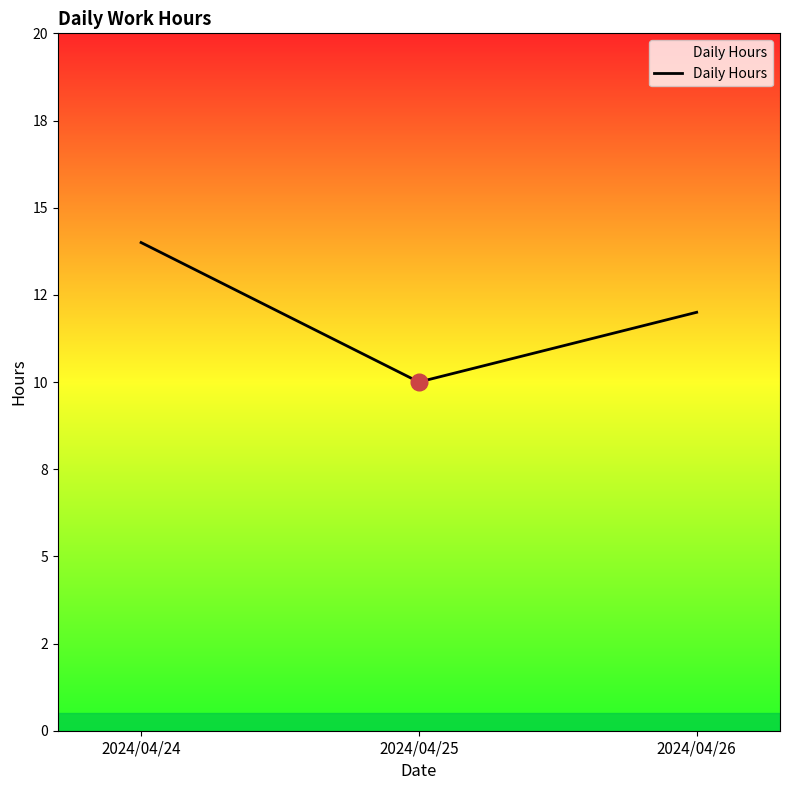

Does the chart have visible grid lines?

No